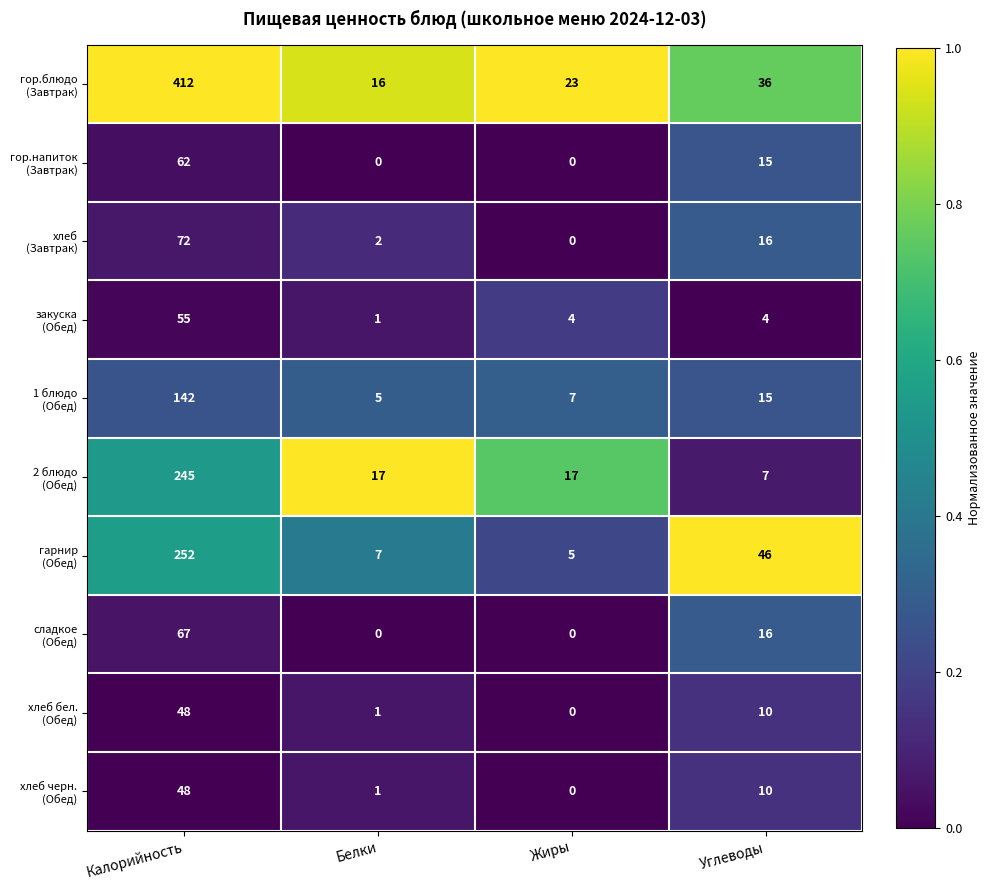

What is the spread (max minus min) of values at Углеводы?

42